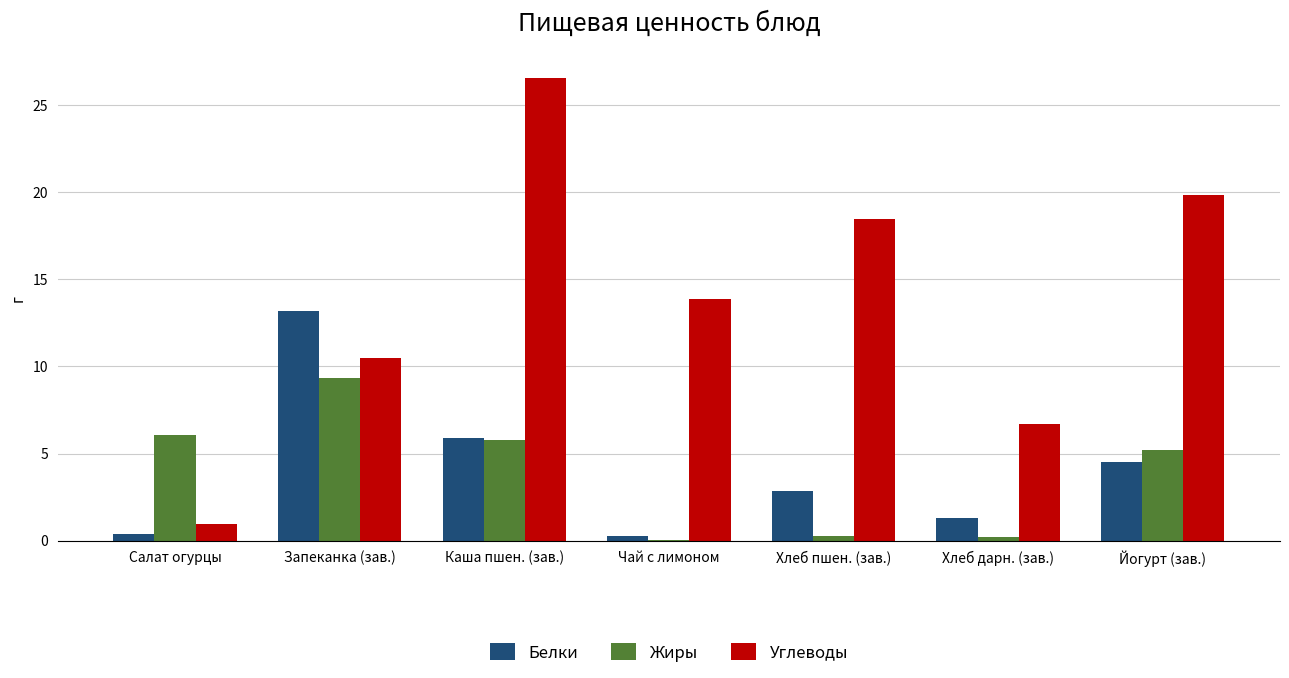

Where does the Белки series first go above 2?

Запеканка (зав.)